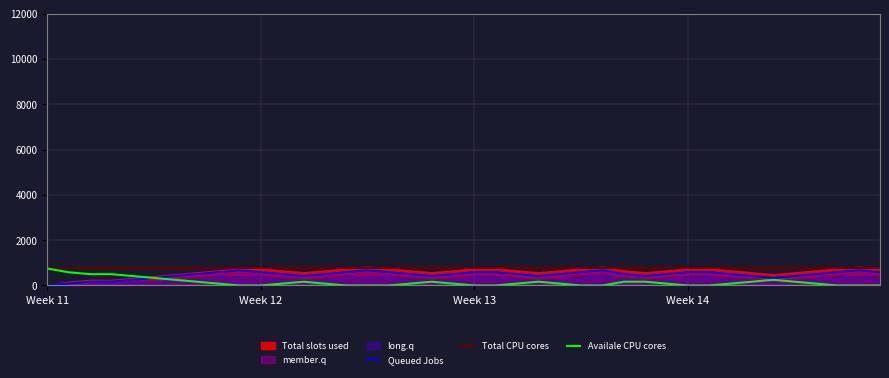

In Availale CPU cores, how many points are higher than both neighbors (excluding endpoints)?

4